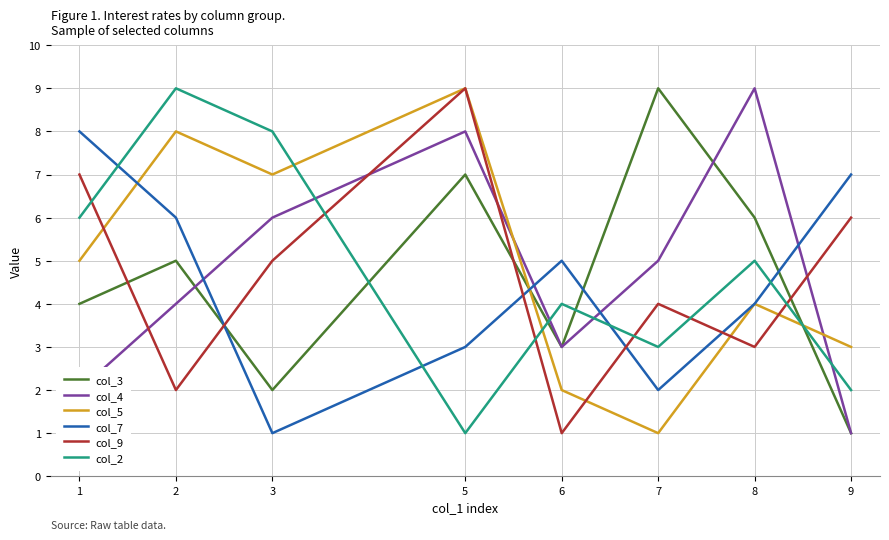

What is the average value of the col_4 series?

5